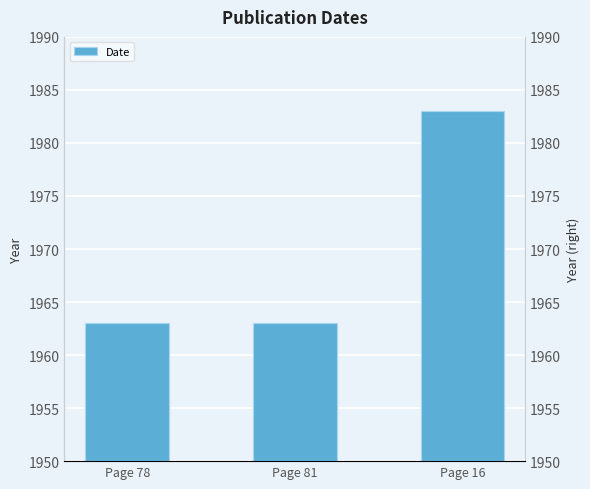

Which has a higher value, Page 78 or Page 81?

Page 78